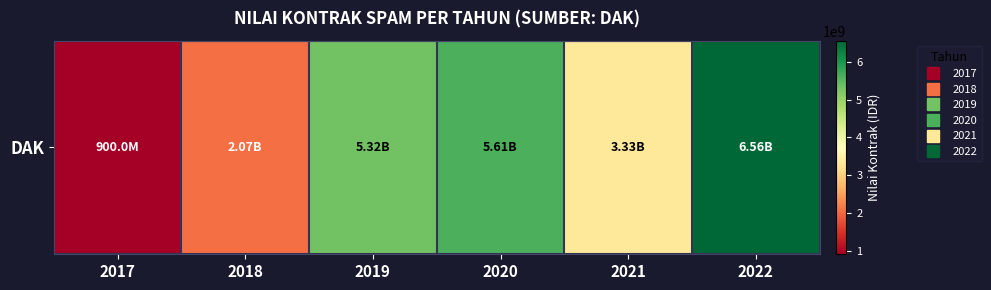

Read the value at 2022.

6557925000.0